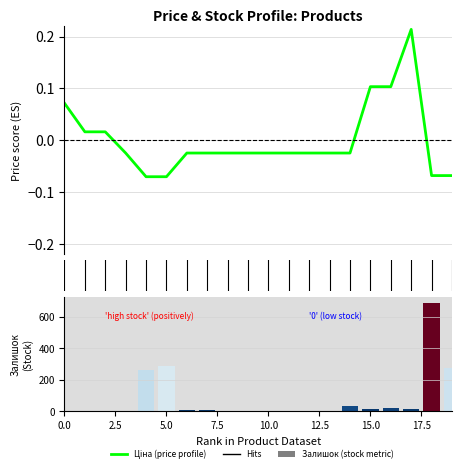

What is the label of the 10th bar from the left?

9